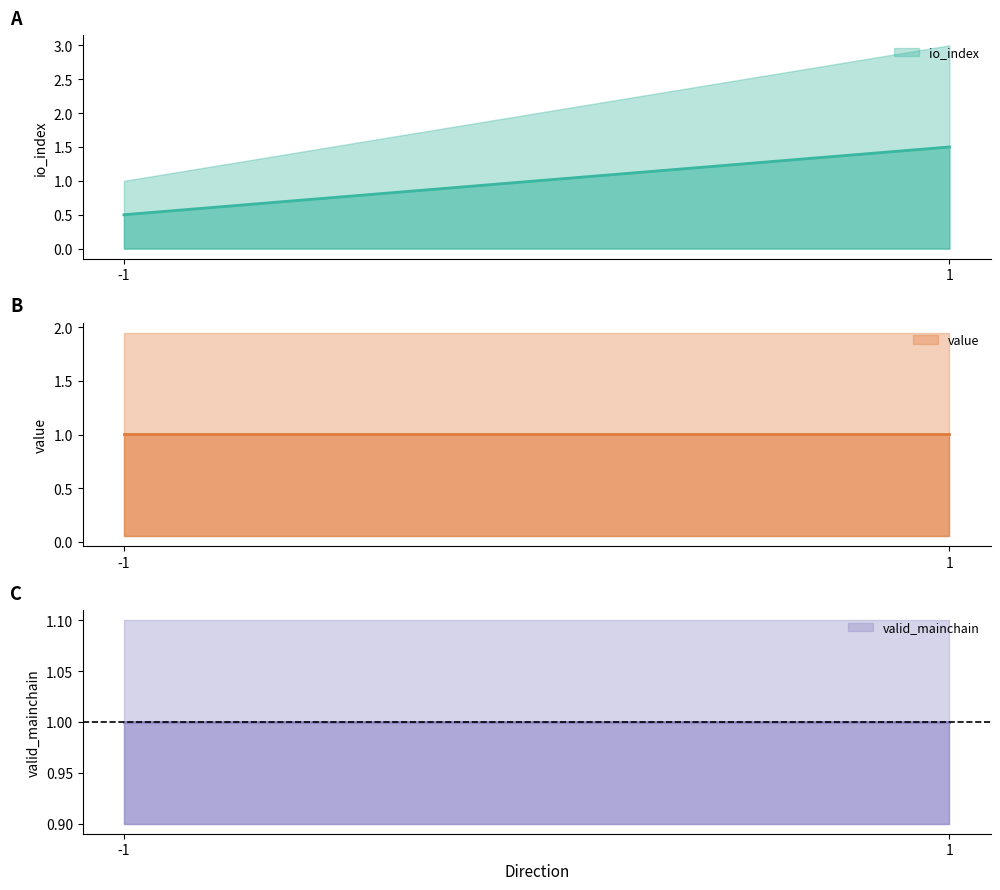

What is the sum of all value values?

2.0